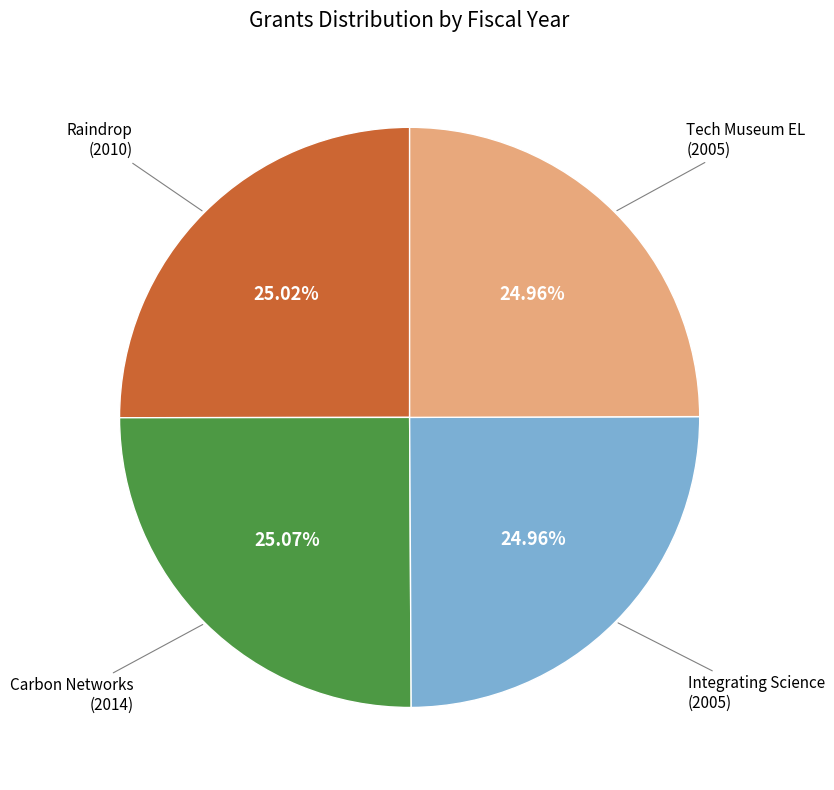

Is there any slice that represents more than half of the pie?

No